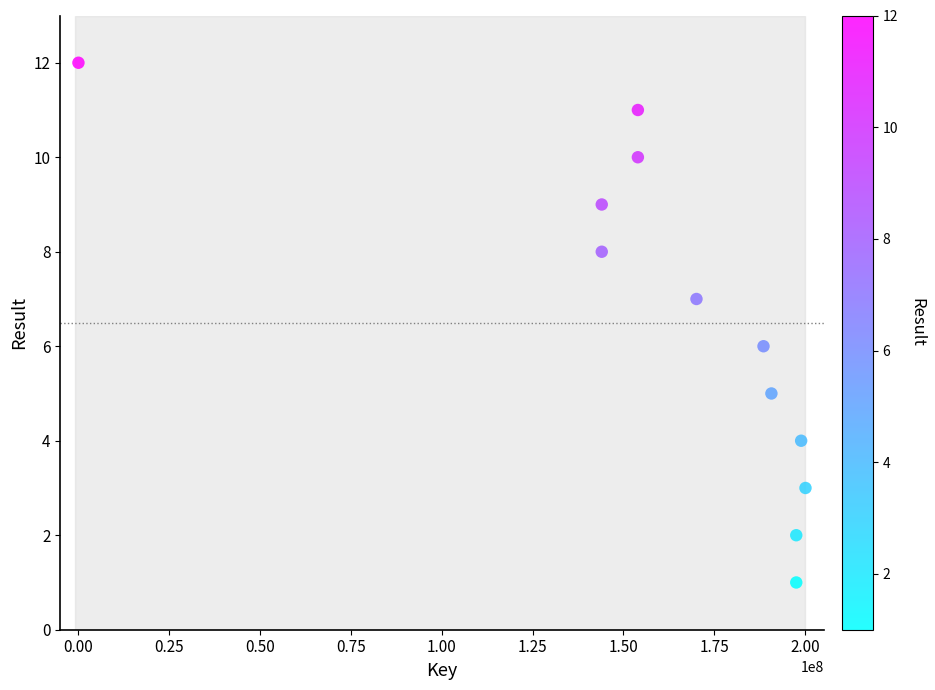

What is the range of Y values (max minus min)?

11